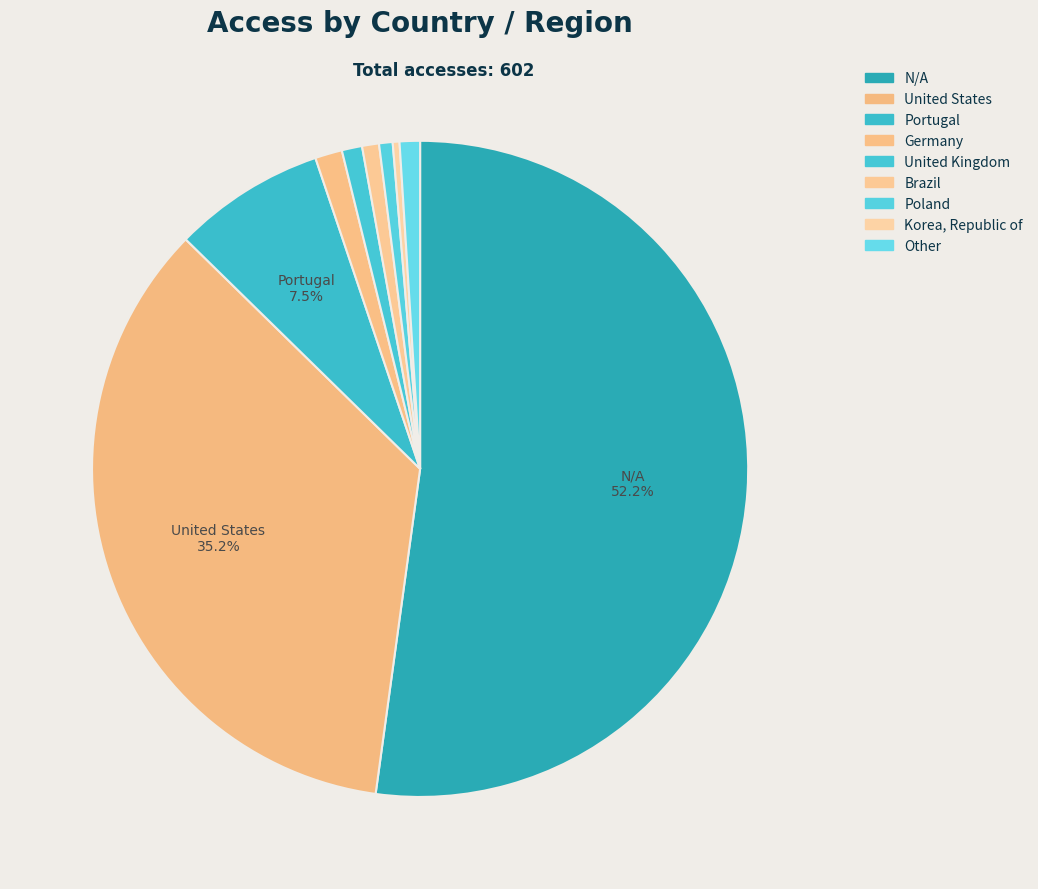

Count the number of slices in the pie.

9